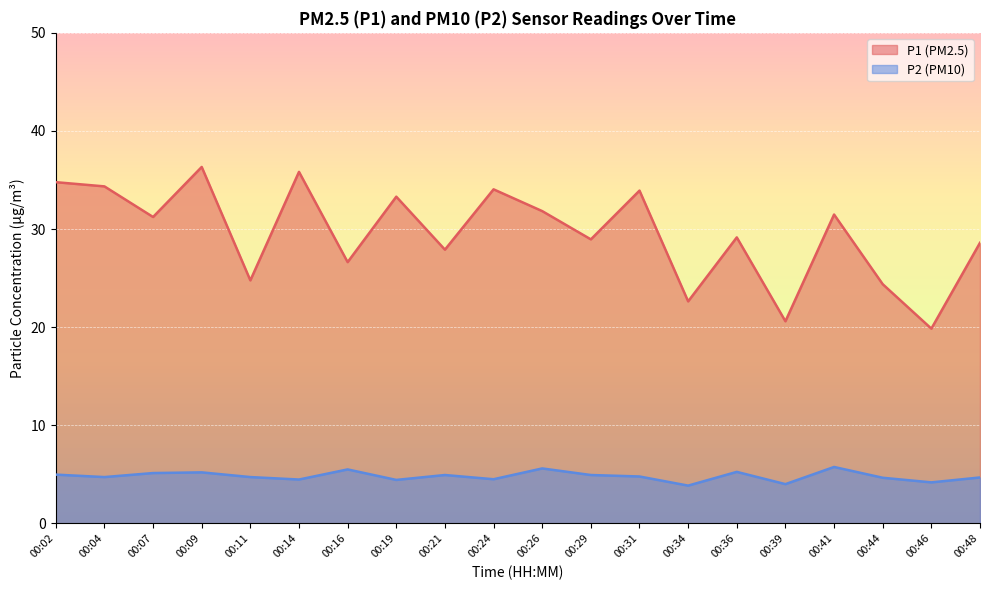

True or false: P1 and P2 cross at least once.

False